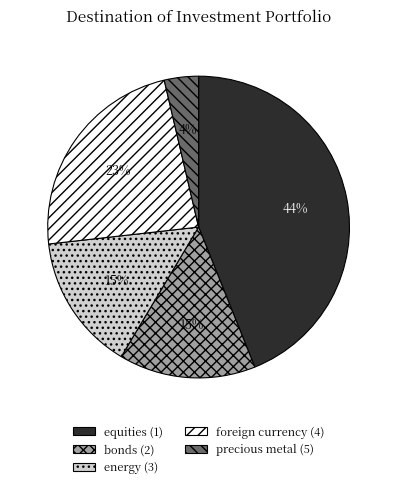

To the nearest percent, what is the average slice percentage?

20%